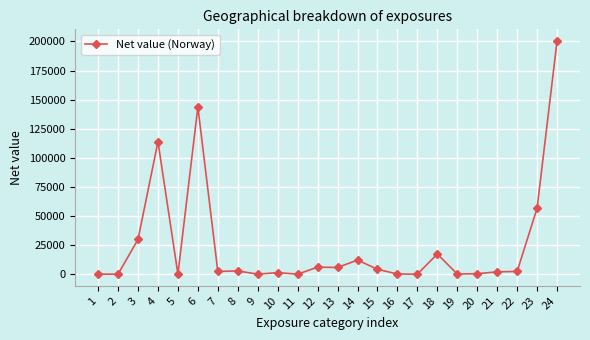

The value at 11 is 0. True or false?

True